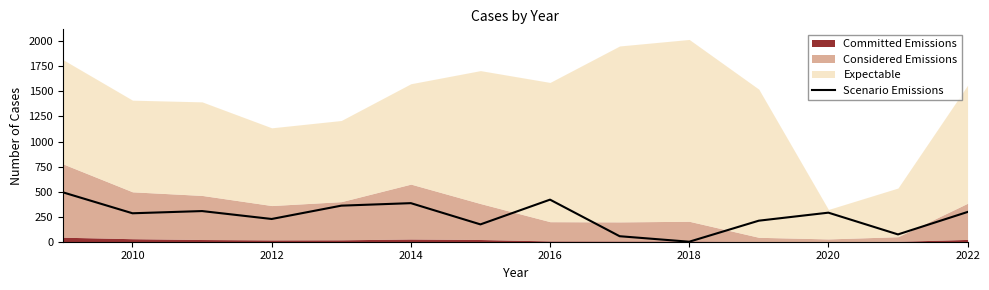

True or false: there are more than 1 points higher than both neighbors.

True